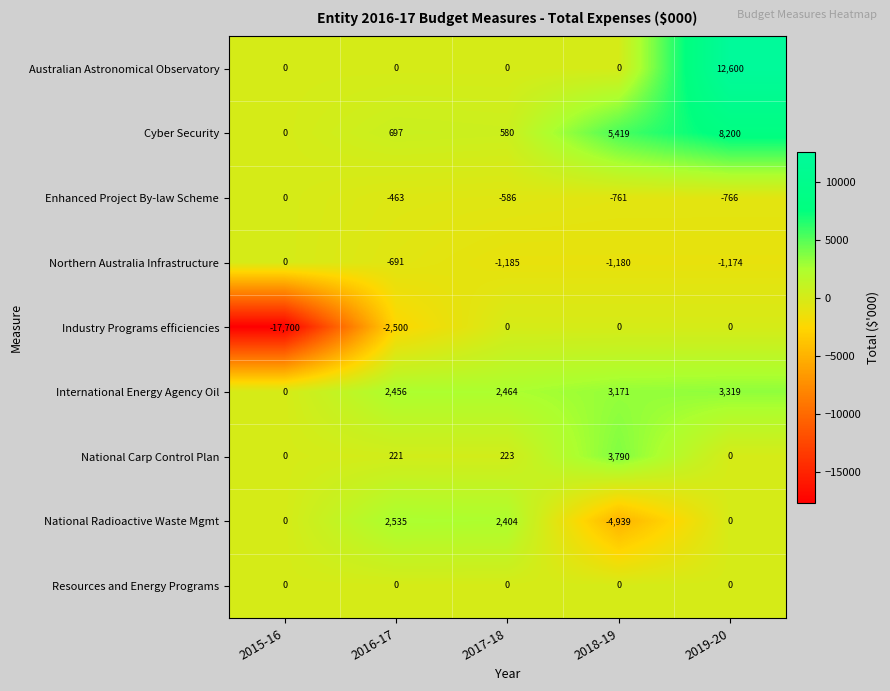

What is the sum of the Industry Programs efficiencies values at 2015-16 and 2018-19?

-17700